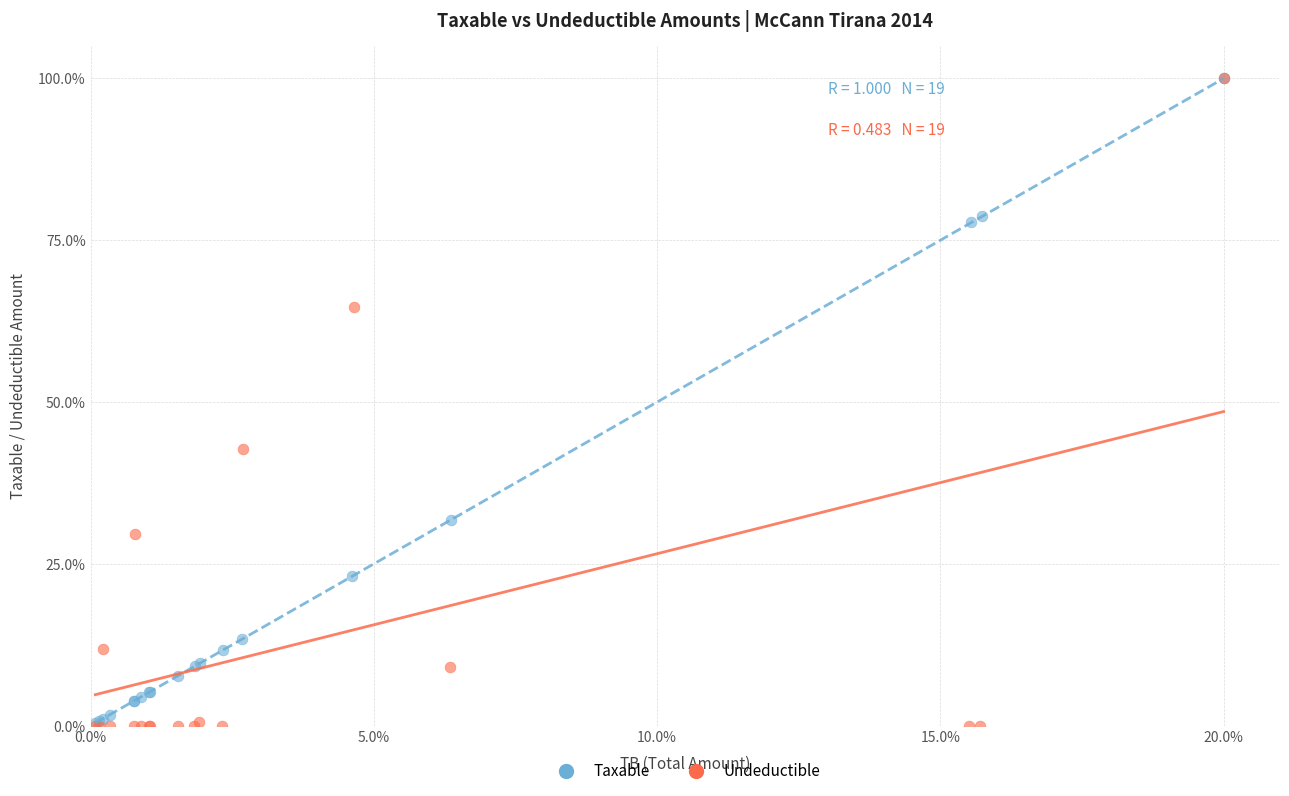

Which series has the widest spread of Y values?

Undeductible